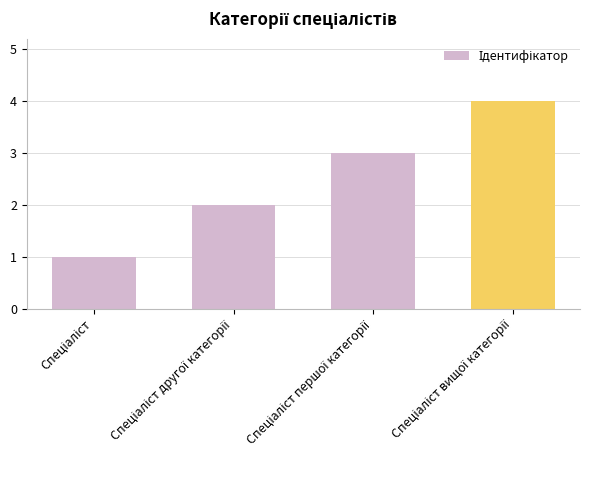

What is the sum of all values?

10